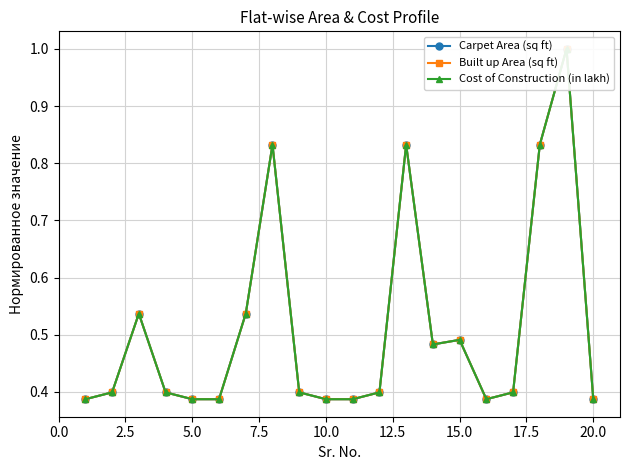

Which series has the largest range (max minus min)?

Carpet Area (sq ft)